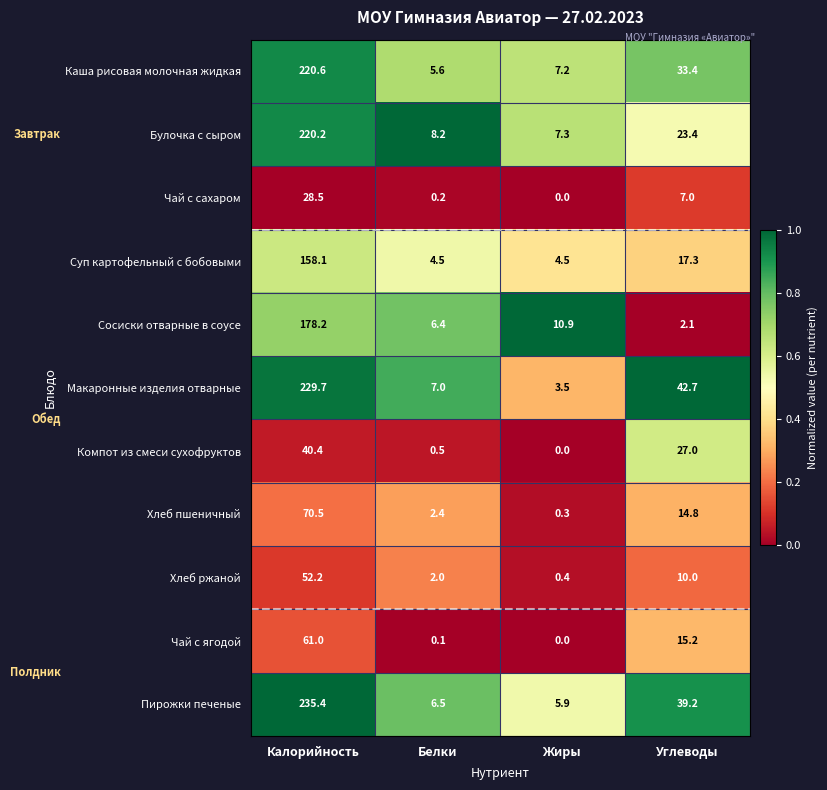

What is the total value across all series at Жиры?

40.0